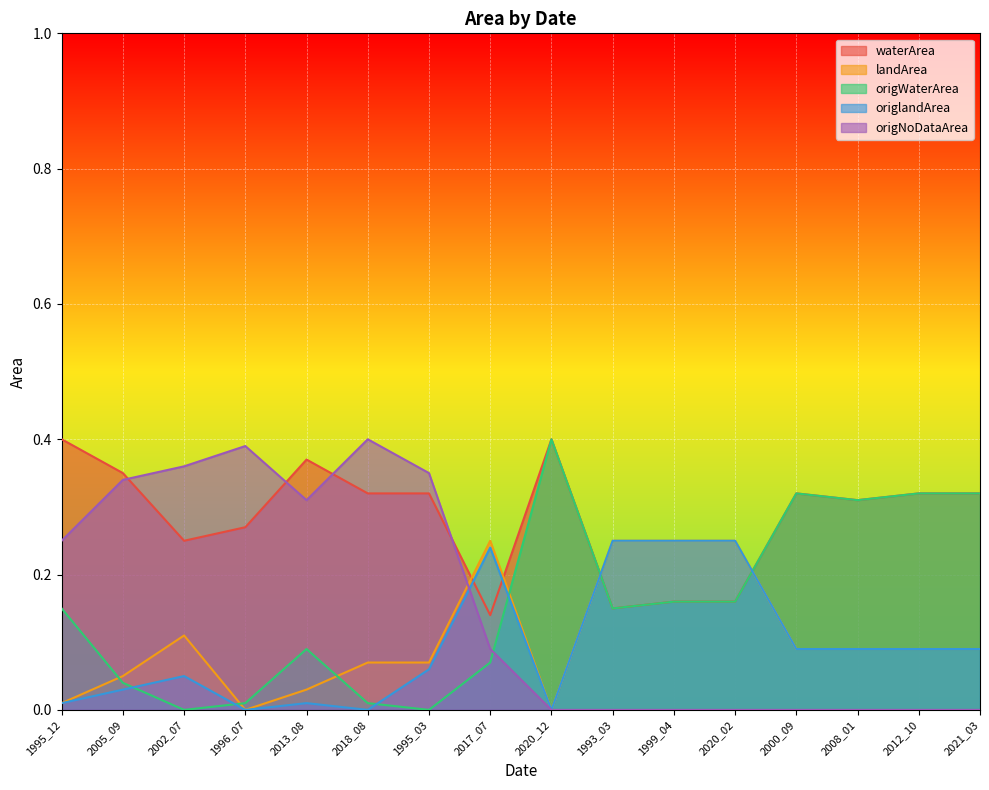

What is the sum of all origNoDataArea values?

2.5